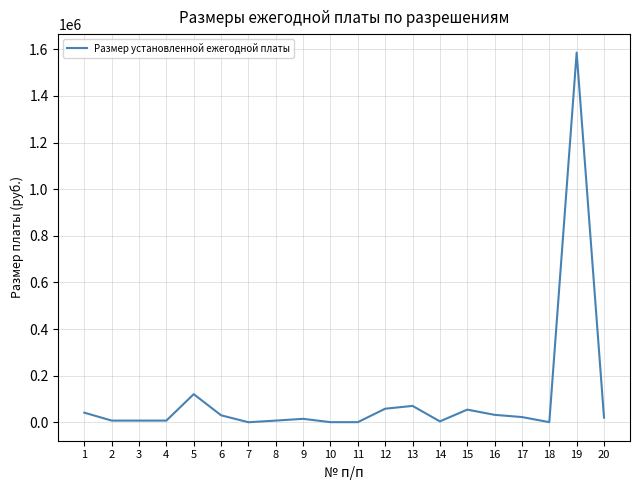

What is the greatest value displayed?

1585920